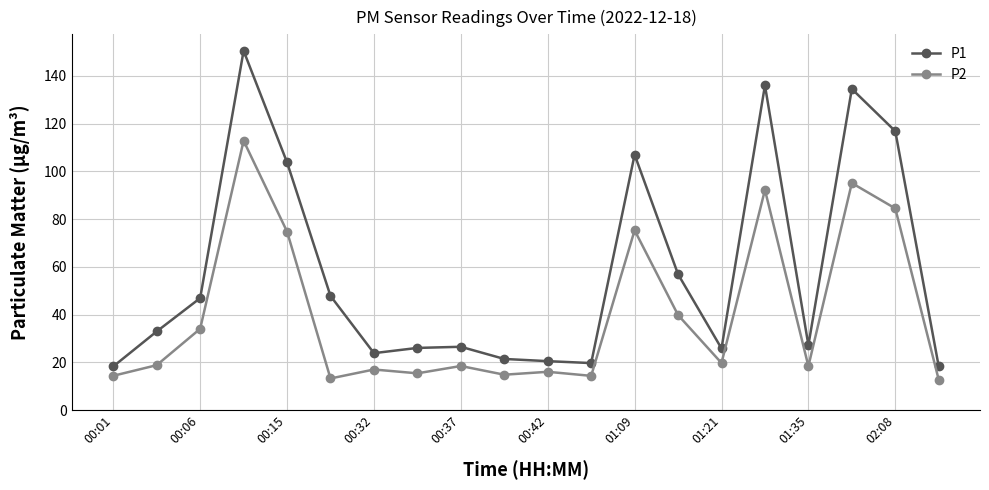

True or false: P1 has more than 1 interior local peaks.

True